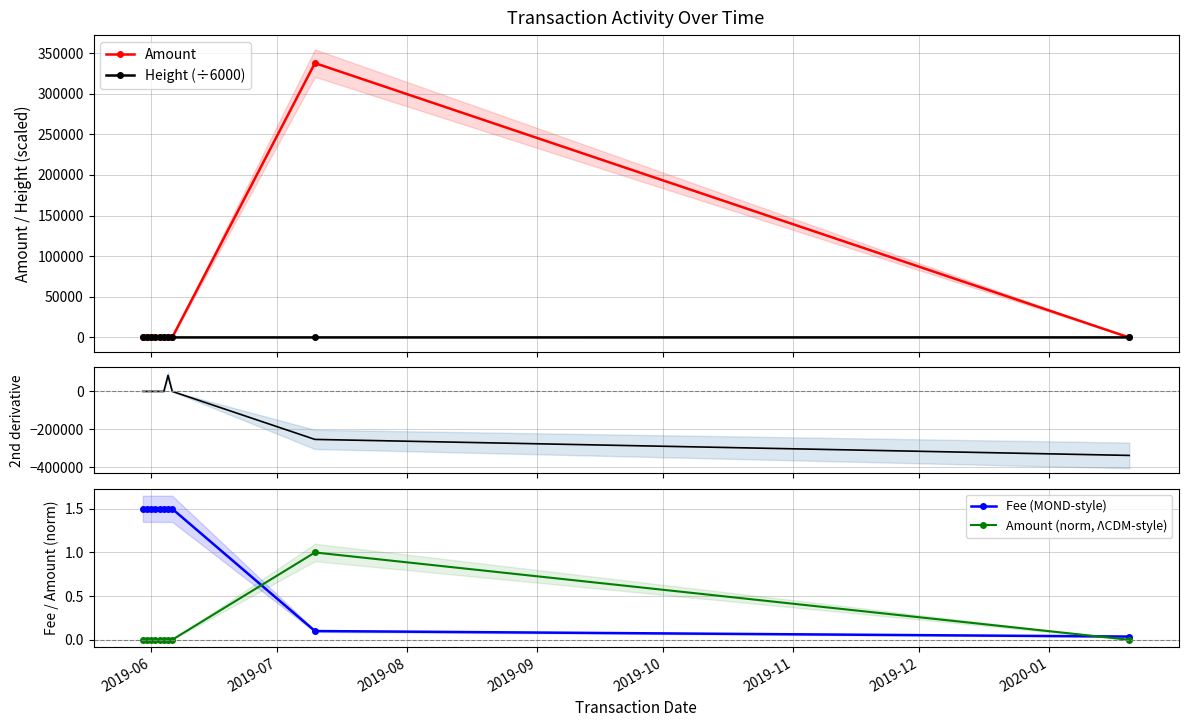

What is the maximum value shown in the chart?

337419.0